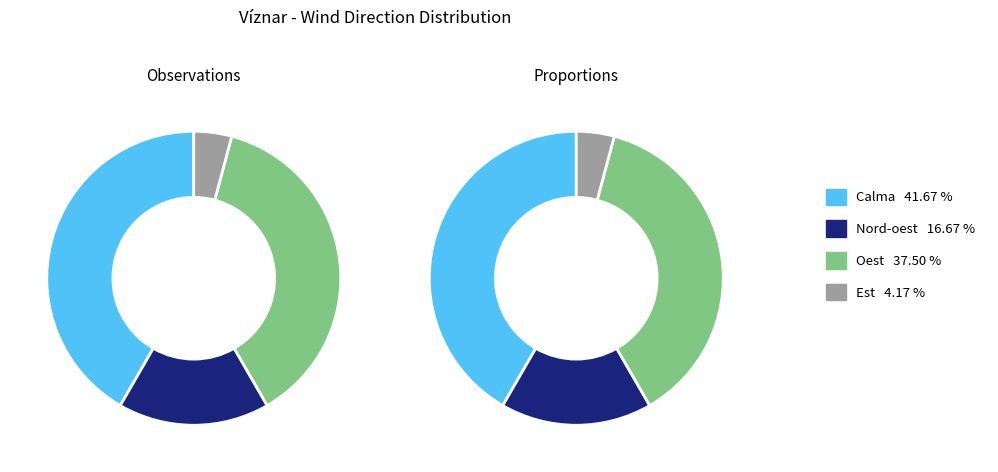

Does any single category account for the majority?

No